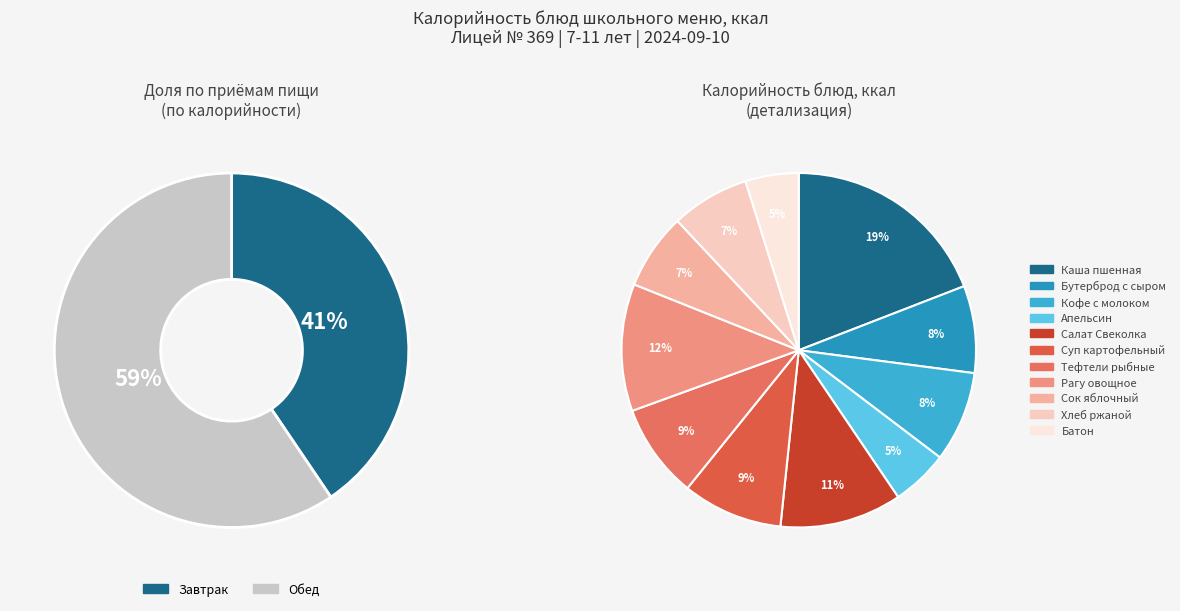

How many slices are in this pie chart?

11